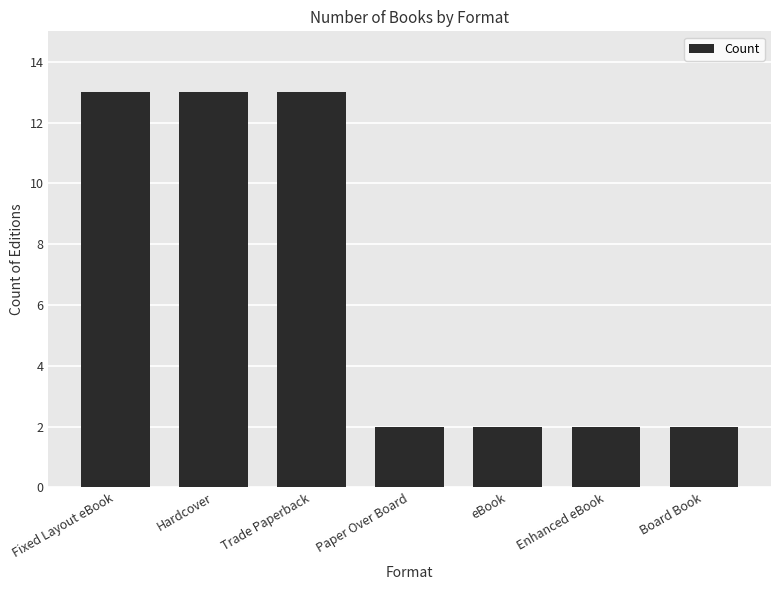

What is the greatest value displayed?

13